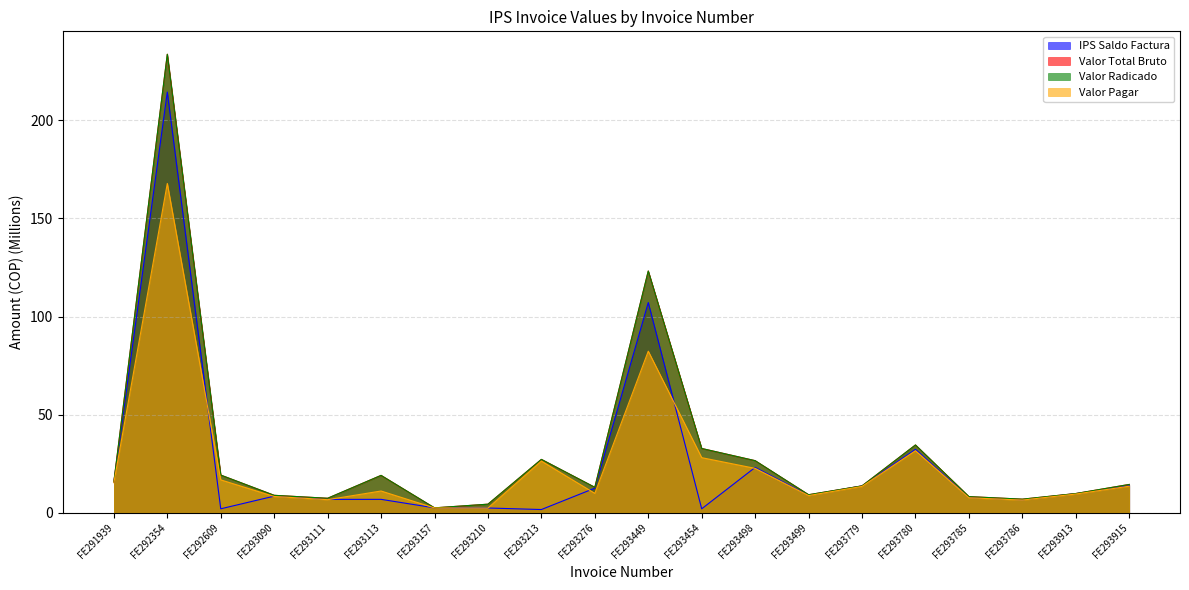

How many interior local peaks does the Valor Pagar series have?

5